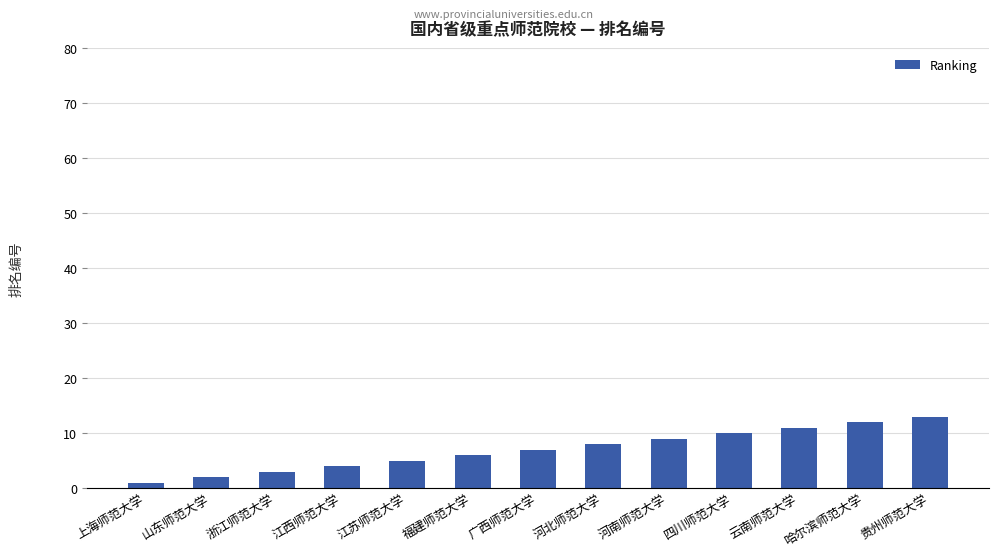

Reading right to left, list all the values displayed in this chart.

13	12	11	10	9	8	7	6	5	4	3	2	1